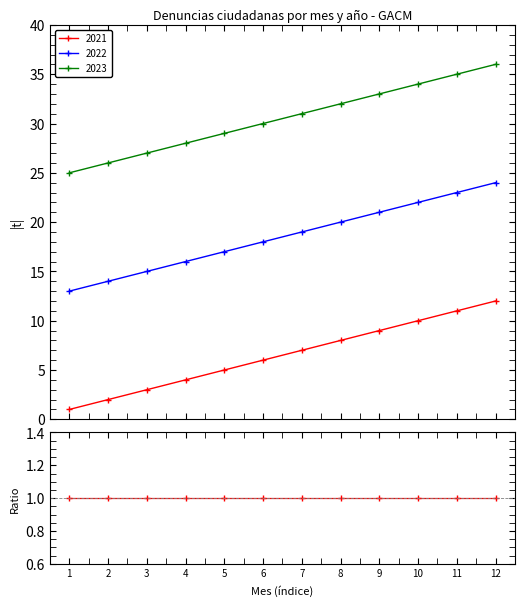

At which category is the sum across all series the highest?

12